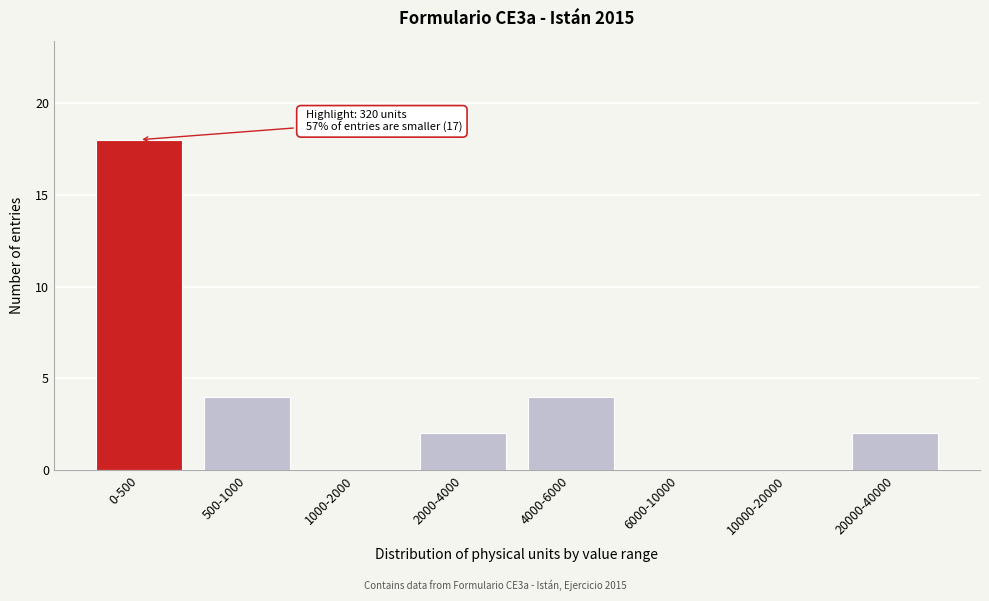

Reading left to right, list all the values displayed in this chart.

0-500=18	500-1000=4	1000-2000=0	2000-4000=2	4000-6000=4	6000-10000=0	10000-20000=0	20000-40000=2